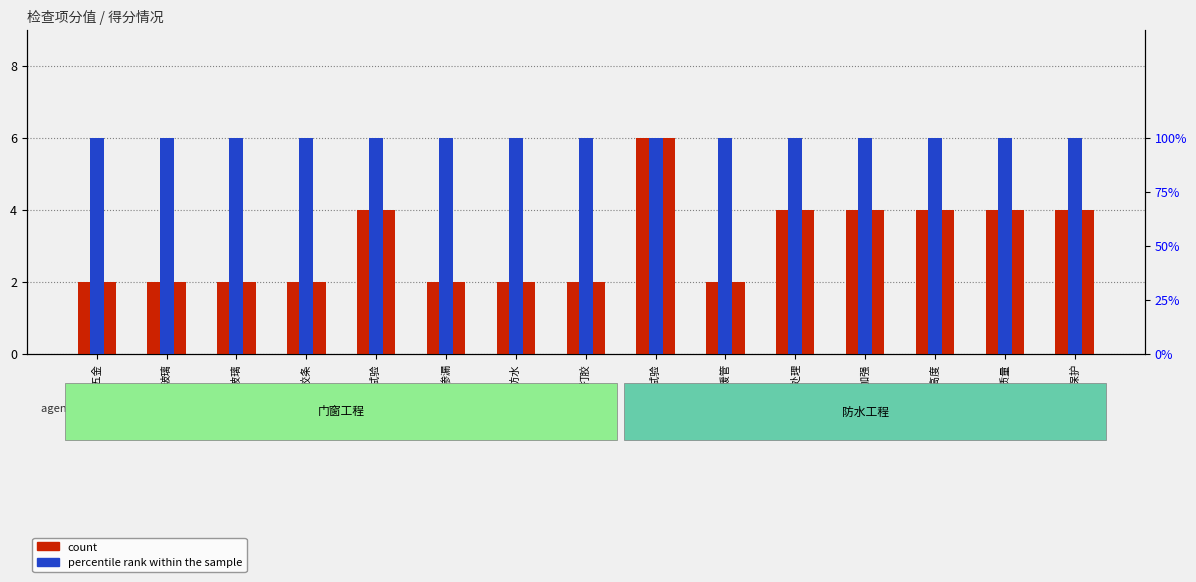

List the labels in order of percentile rank within the sample value, smallest first.

门窗、五金, 玻璃, 安全玻璃, 密封胶条, 外窗试验, 外窗自身渗漏, 外窗防水, 打胶, 淋水试验, 地暖管, 防水基层处理, 防水加强, 防水高度, 防水质量, 防水成品保护